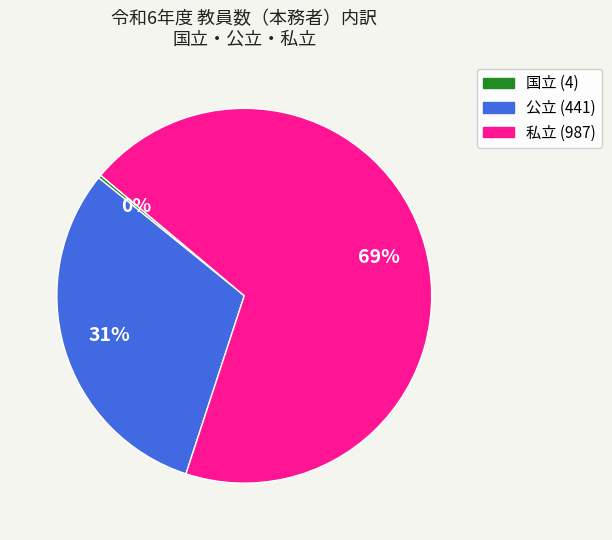

Is there any slice that represents more than half of the pie?

Yes